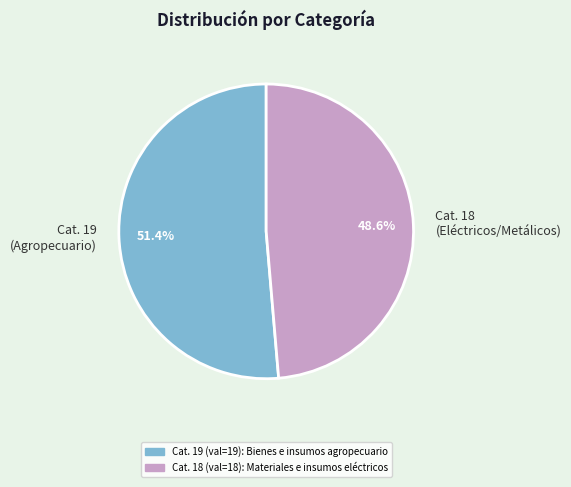

Which has a higher value, Cat. 18 (Eléctricos/Metálicos) or Cat. 19 (Agropecuario)?

Cat. 19 (Agropecuario)